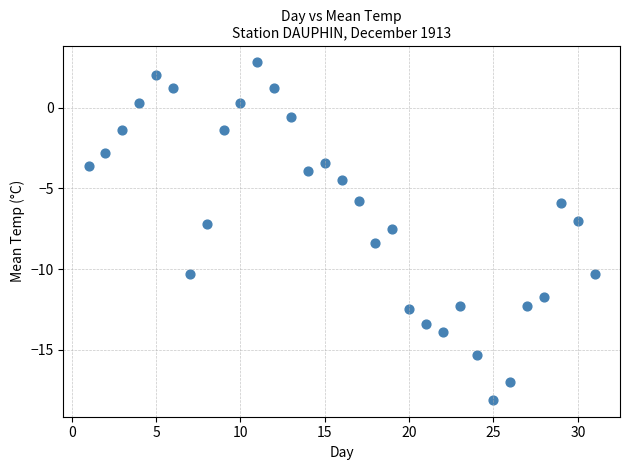

What is the range of Y values (max minus min)?

20.9